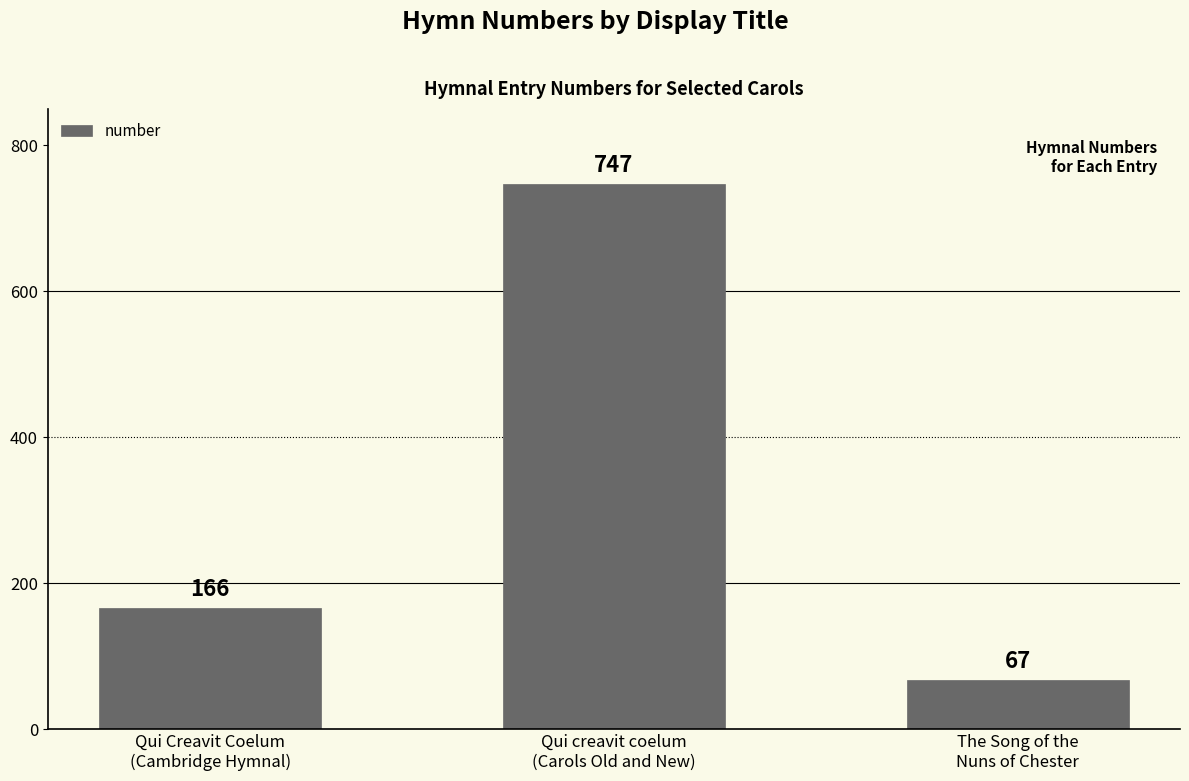

Count the values in the range 67 to 747.

3